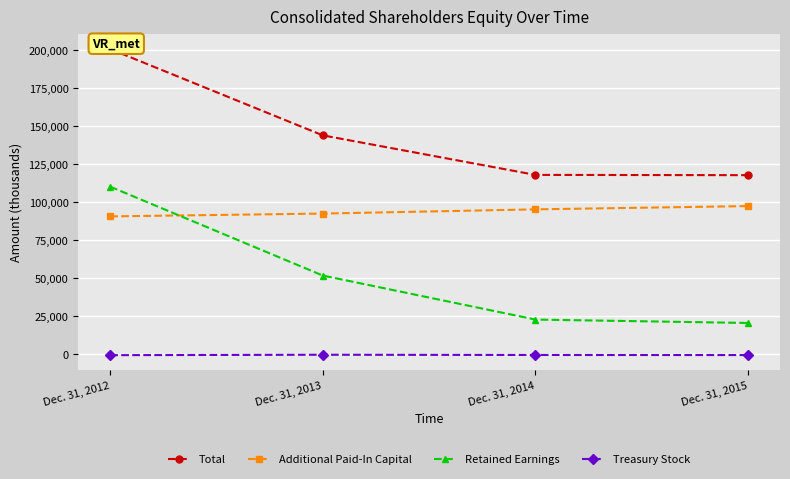

Rank the categories by Retained Earnings value from lowest to highest.

Dec. 31, 2015, Dec. 31, 2014, Dec. 31, 2013, Dec. 31, 2012